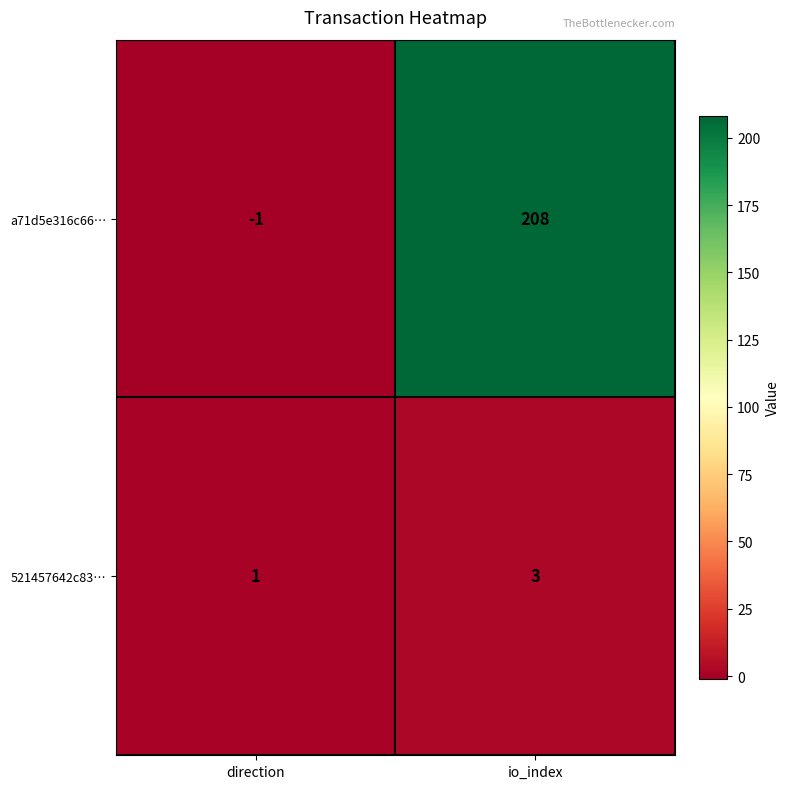

Reading left to right, extract all data points from this chart.

a71d5e316c66…: -1	208
521457642c83…: 1	3